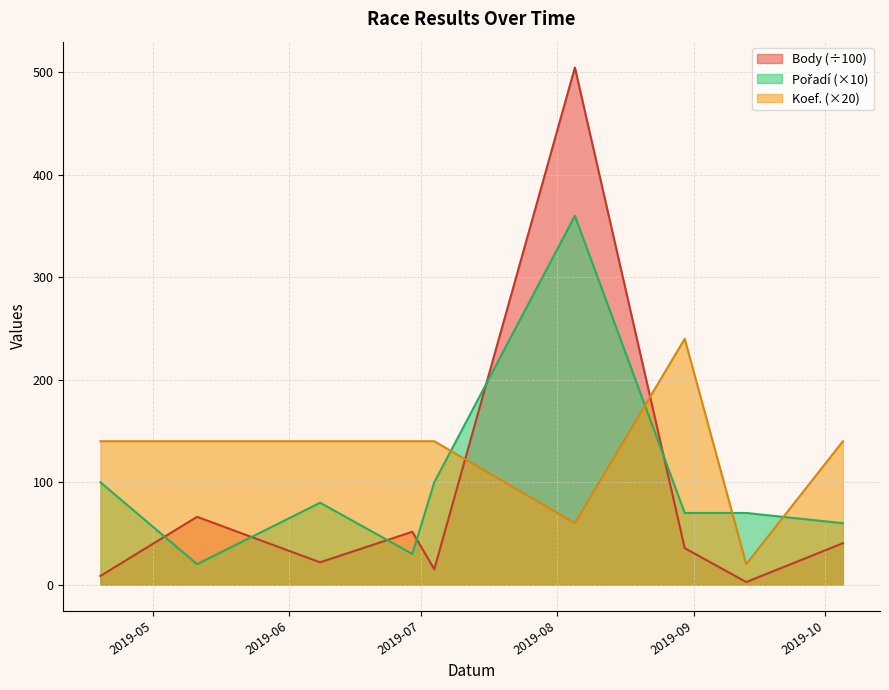

What is the smallest value displayed?

2.6